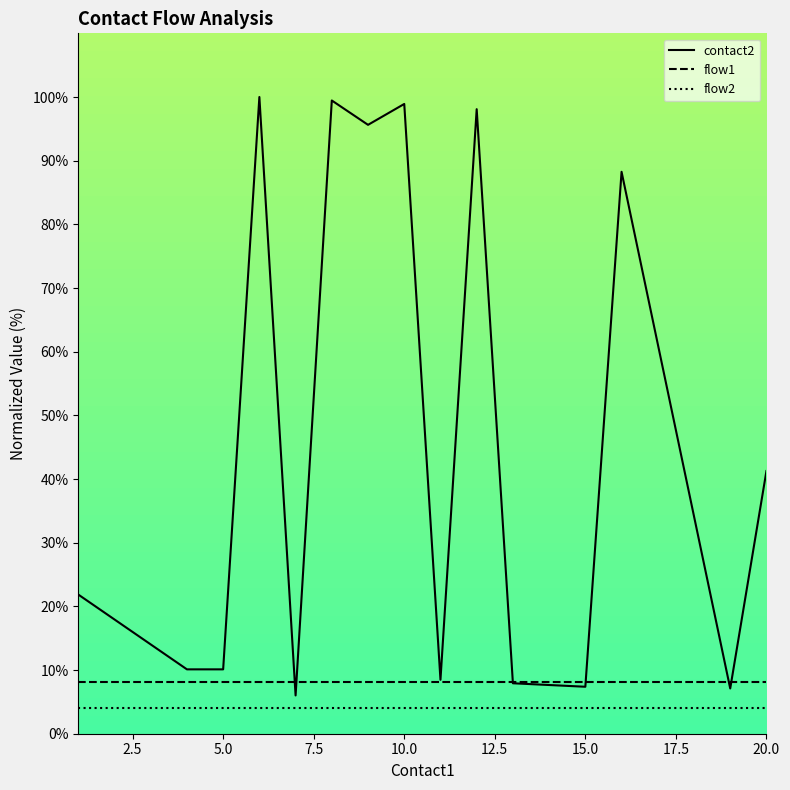

Which series has the largest total across all categories?

contact2